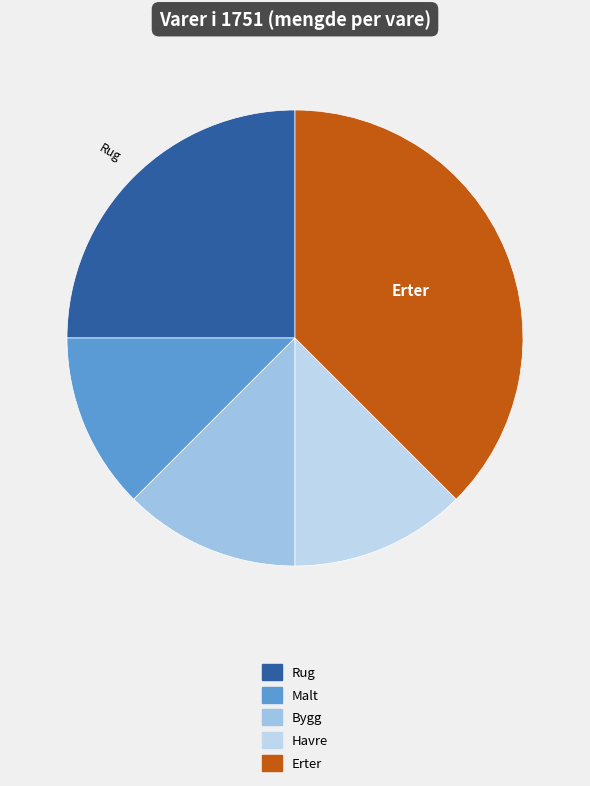

How many slices are in this pie chart?

5